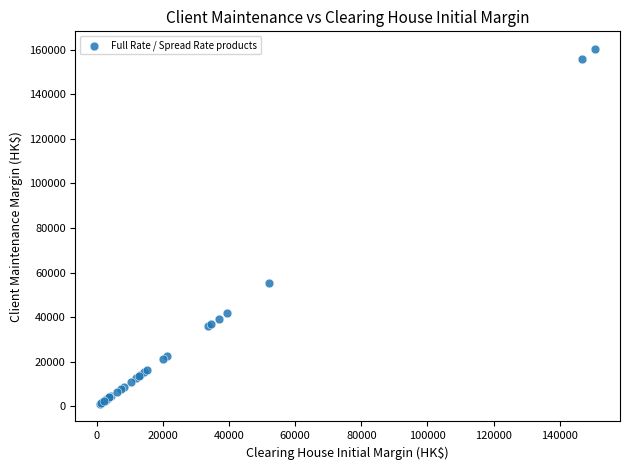

What Y value in the scatter plot is closest to 80735?

55380